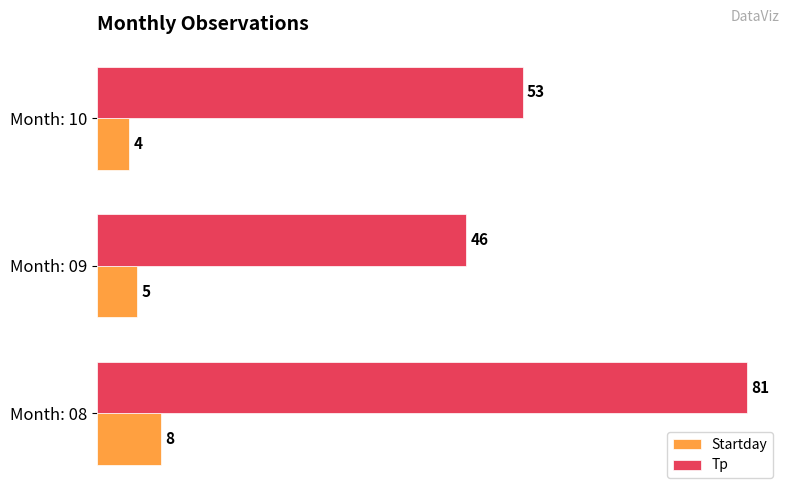

At Month: 10, list the series in order from smallest to largest.

Startday, Tp